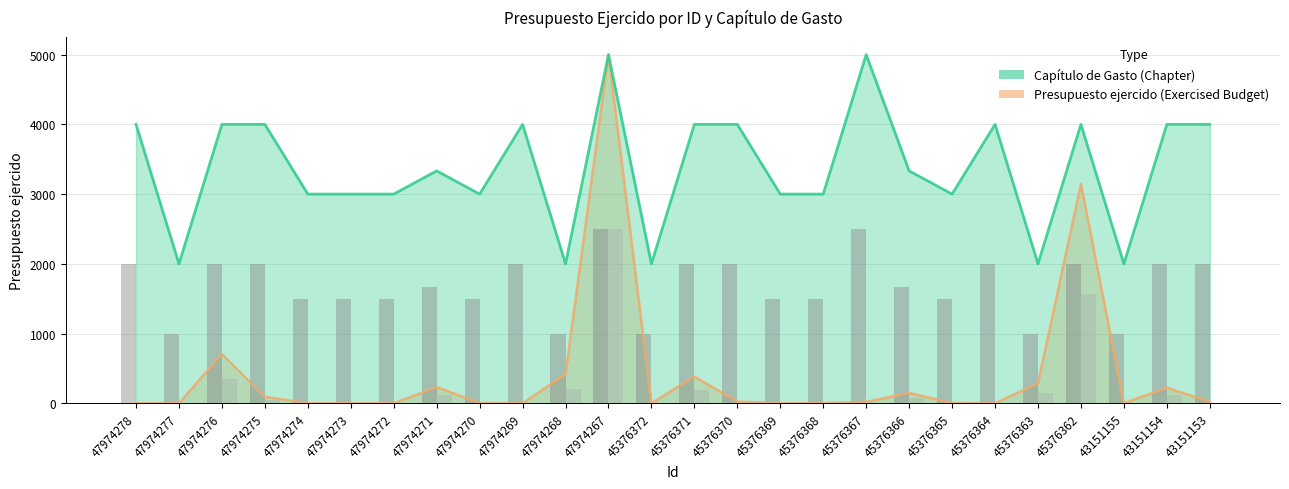

Rank the series at 43151155 from lowest to highest value.

Presupuesto ejercido (Exercised Budget, M), Capítulo de Gasto (Chapter)